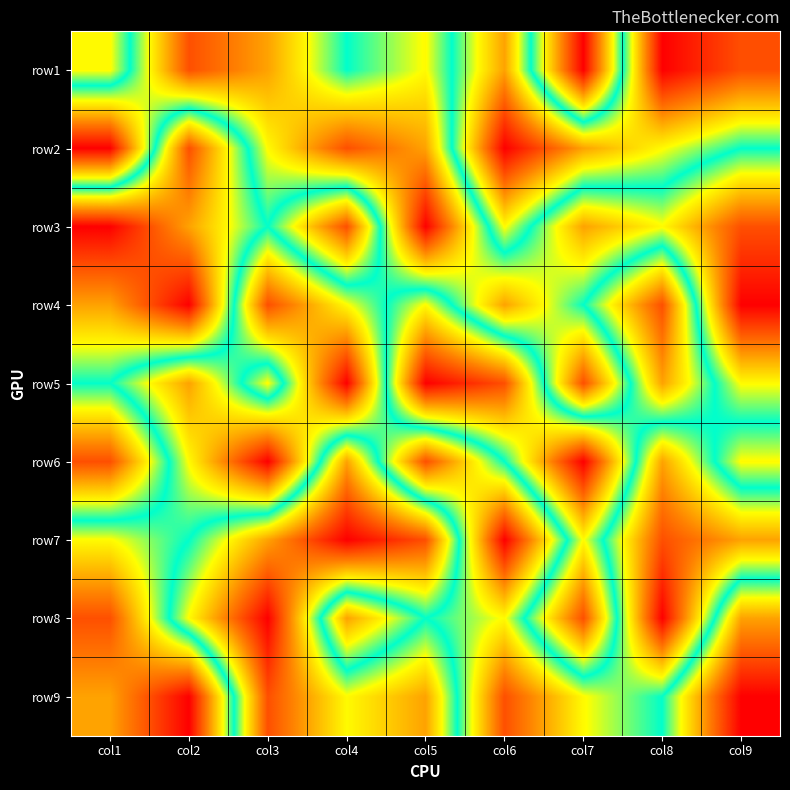

Reading left to right, list all the values displayed in this chart.

row1: col1=6	col2=2	col3=3	col4=5	col5=4	col6=7	col7=1	col8=9	col9=8
row2: col1=1	col2=8	col3=4	col4=2	col5=3	col6=9	col7=7	col8=6	col9=5
row3: col1=9	col2=7	col3=5	col4=8	col5=1	col6=6	col7=3	col8=4	col9=2
row4: col1=7	col2=9	col3=2	col4=4	col5=6	col6=3	col7=5	col8=8	col9=1
row5: col1=5	col2=3	col3=6	col4=1	col5=9	col6=8	col7=2	col8=7	col9=4
row6: col1=8	col2=4	col3=1	col4=7	col5=2	col6=5	col7=9	col8=3	col9=6
row7: col1=4	col2=5	col3=7	col4=9	col5=8	col6=1	col7=6	col8=2	col9=3
row8: col1=2	col2=6	col3=9	col4=3	col5=5	col6=4	col7=8	col8=1	col9=7
row9: col1=3	col2=1	col3=8	col4=6	col5=7	col6=2	col7=4	col8=5	col9=9